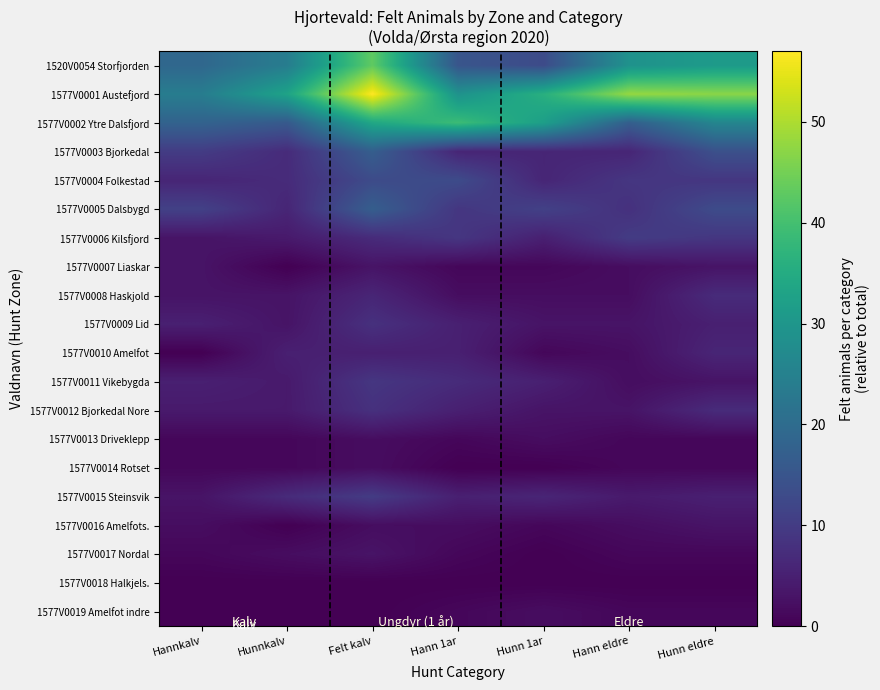

Reading right to left, extract all data points from this chart.

1520V0054 Storfjorden: Hunn eldre=31	Hann eldre=29	Hunn 1ar=13	Hann 1ar=15	Felt kalv=43	Hunnkalv=24	Hannkalv=19
1577V0001 Austefjord: Hunn eldre=47	Hann eldre=48	Hunn 1ar=36	Hann 1ar=29	Felt kalv=57	Hunnkalv=33	Hannkalv=24
1577V0002 Ytre Dalsfjord: Hunn eldre=26	Hann eldre=17	Hunn 1ar=32	Hann 1ar=39	Felt kalv=34	Hunnkalv=16	Hannkalv=18
1577V0003 Bjorkedal: Hunn eldre=14	Hann eldre=6	Hunn 1ar=6	Hann 1ar=6	Felt kalv=17	Hunnkalv=7	Hannkalv=10
1577V0004 Folkestad: Hunn eldre=9	Hann eldre=9	Hunn 1ar=6	Hann 1ar=13	Felt kalv=13	Hunnkalv=7	Hannkalv=6
1577V0005 Dalsbygd: Hunn eldre=13	Hann eldre=8	Hunn 1ar=11	Hann 1ar=9	Felt kalv=17	Hunnkalv=6	Hannkalv=11
1577V0006 Kilsfjord: Hunn eldre=9	Hann eldre=10	Hunn 1ar=5	Hann 1ar=9	Felt kalv=7	Hunnkalv=4	Hannkalv=3
1577V0007 Liaskar: Hunn eldre=3	Hann eldre=2	Hunn 1ar=1	Hann 1ar=1	Felt kalv=3	Hunnkalv=0	Hannkalv=3
1577V0008 Haskjold: Hunn eldre=7	Hann eldre=2	Hunn 1ar=2	Hann 1ar=2	Felt kalv=6	Hunnkalv=3	Hannkalv=3
1577V0009 Lid: Hunn eldre=5	Hann eldre=3	Hunn 1ar=3	Hann 1ar=5	Felt kalv=8	Hunnkalv=3	Hannkalv=5
1577V0010 Amelfot: Hunn eldre=6	Hann eldre=2	Hunn 1ar=1	Hann 1ar=5	Felt kalv=5	Hunnkalv=5	Hannkalv=0
1577V0011 Vikebygda: Hunn eldre=3	Hann eldre=2	Hunn 1ar=5	Hann 1ar=7	Felt kalv=9	Hunnkalv=4	Hannkalv=5
1577V0012 Bjorkedal Nore: Hunn eldre=7	Hann eldre=3	Hunn 1ar=3	Hann 1ar=5	Felt kalv=8	Hunnkalv=4	Hannkalv=4
1577V0013 Driveklepp: Hunn eldre=1	Hann eldre=1	Hunn 1ar=2	Hann 1ar=1	Felt kalv=2	Hunnkalv=1	Hannkalv=1
1577V0014 Rotset: Hunn eldre=1	Hann eldre=1	Hunn 1ar=0	Hann 1ar=0	Felt kalv=2	Hunnkalv=1	Hannkalv=1
1577V0015 Steinsvik: Hunn eldre=5	Hann eldre=4	Hunn 1ar=6	Hann 1ar=5	Felt kalv=10	Hunnkalv=7	Hannkalv=3
1577V0016 Amelfots.: Hunn eldre=3	Hann eldre=2	Hunn 1ar=1	Hann 1ar=2	Felt kalv=2	Hunnkalv=0	Hannkalv=2
1577V0017 Nordal: Hunn eldre=1	Hann eldre=1	Hunn 1ar=0	Hann 1ar=1	Felt kalv=3	Hunnkalv=2	Hannkalv=1
1577V0018 Halkjels.: Hunn eldre=0	Hann eldre=0	Hunn 1ar=0	Hann 1ar=0	Felt kalv=0	Hunnkalv=0	Hannkalv=0
1577V0019 Amelfot indre: Hunn eldre=1	Hann eldre=1	Hunn 1ar=2	Hann 1ar=1	Felt kalv=0	Hunnkalv=0	Hannkalv=0